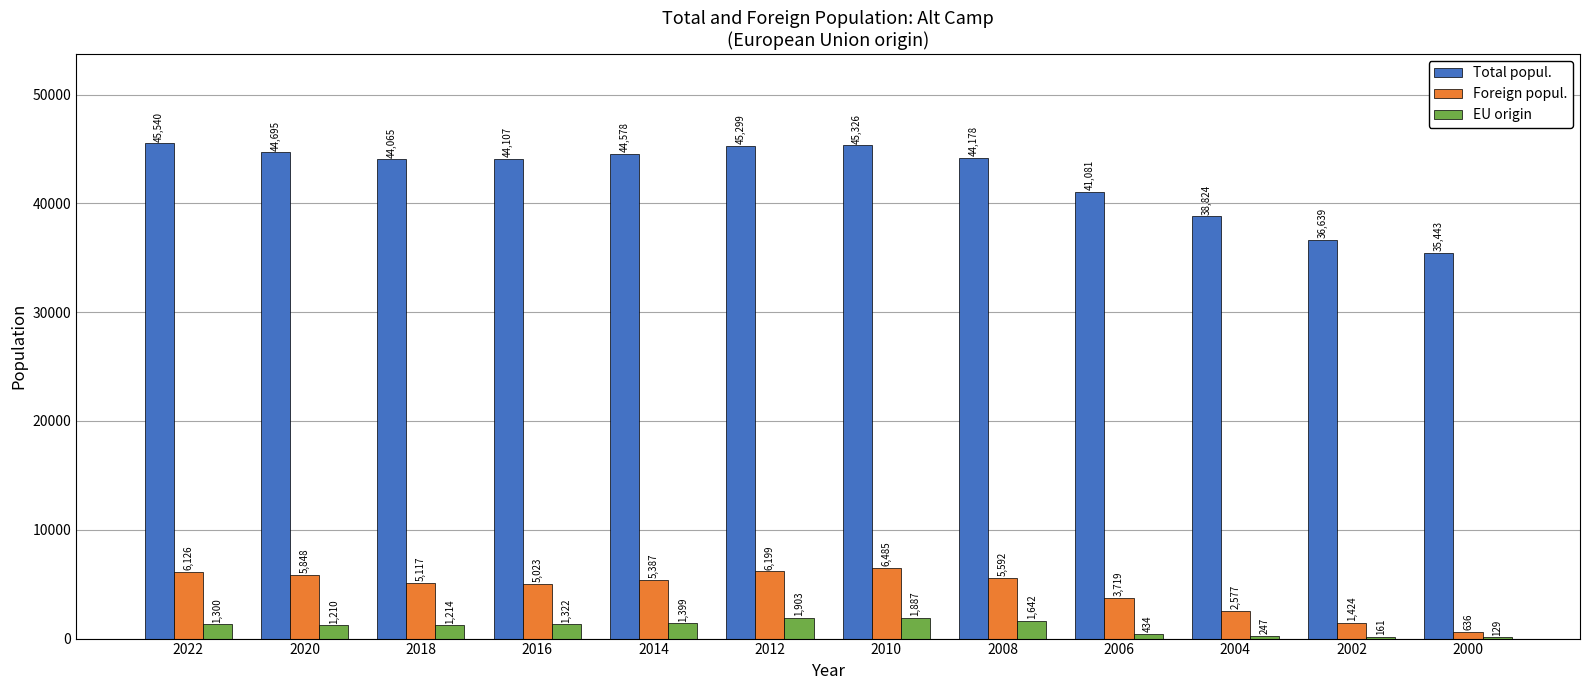

How many distinct data groups are displayed?

3